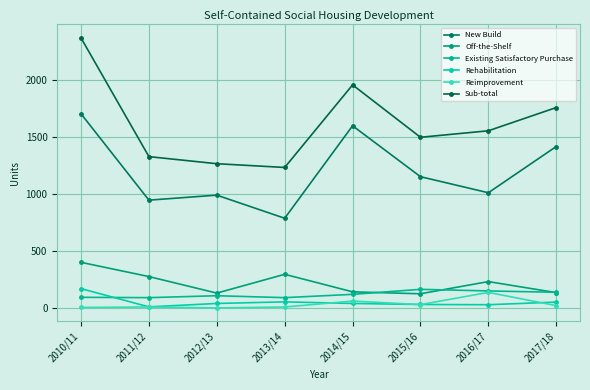

What position from the left is 2010/11?

1